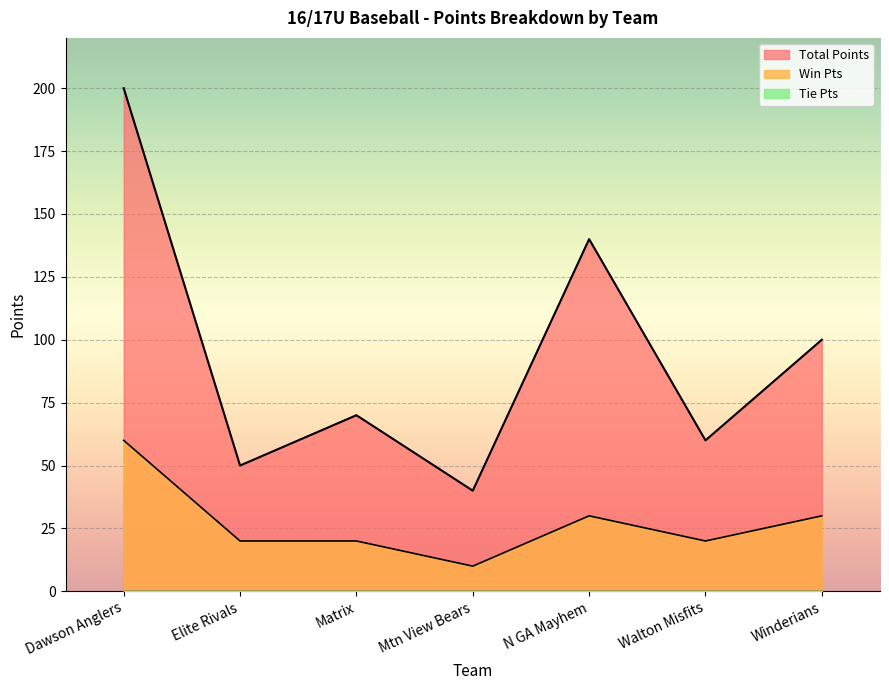

What is the approximate value of Win Pts at Elite Rivals, to the nearest 5?

20